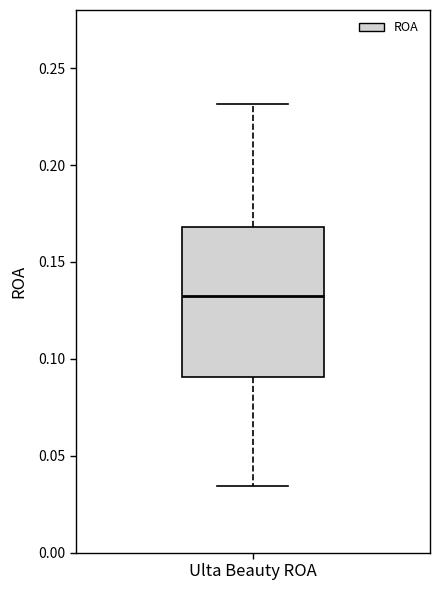

Transcribe this box plot: give where the median line is, the range the box spans, and where the two whiskers end, as read against the y-axis. The values are not printed on the chart, so give them approximately, as read against the axis.

median 0.135, box 0.090 to 0.170, whiskers 0.035 to 0.230